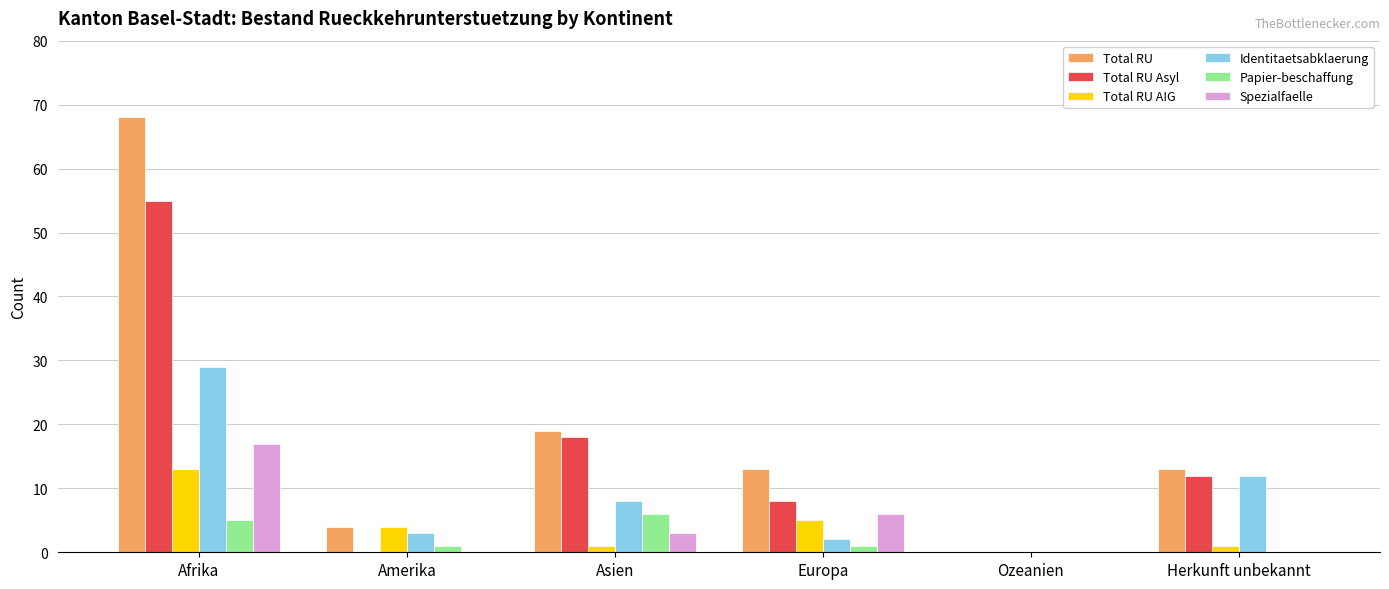

What is the maximum value for Spezialfaelle?

17